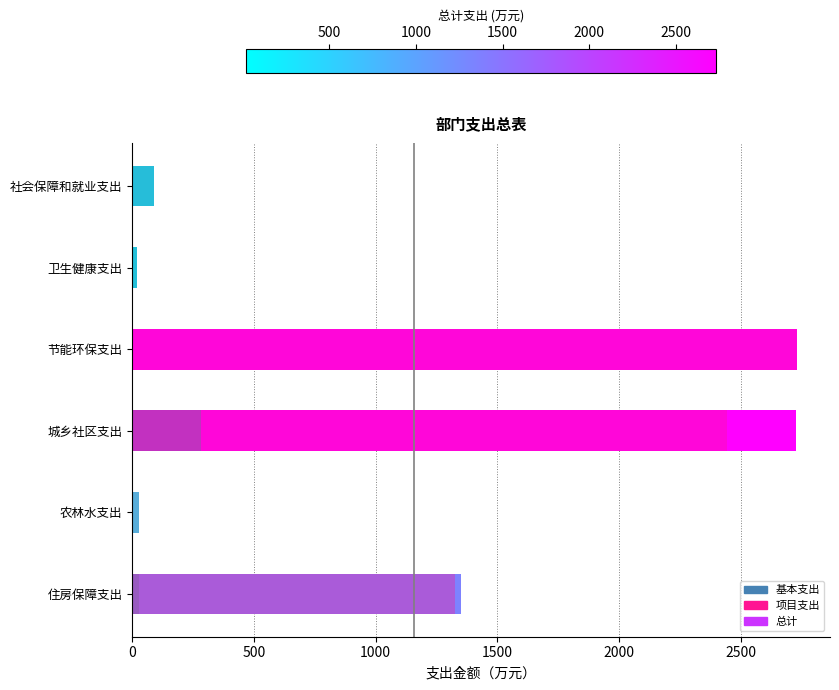

What is the difference between the maximum and second lowest values in the 基本支出 series?

284.1